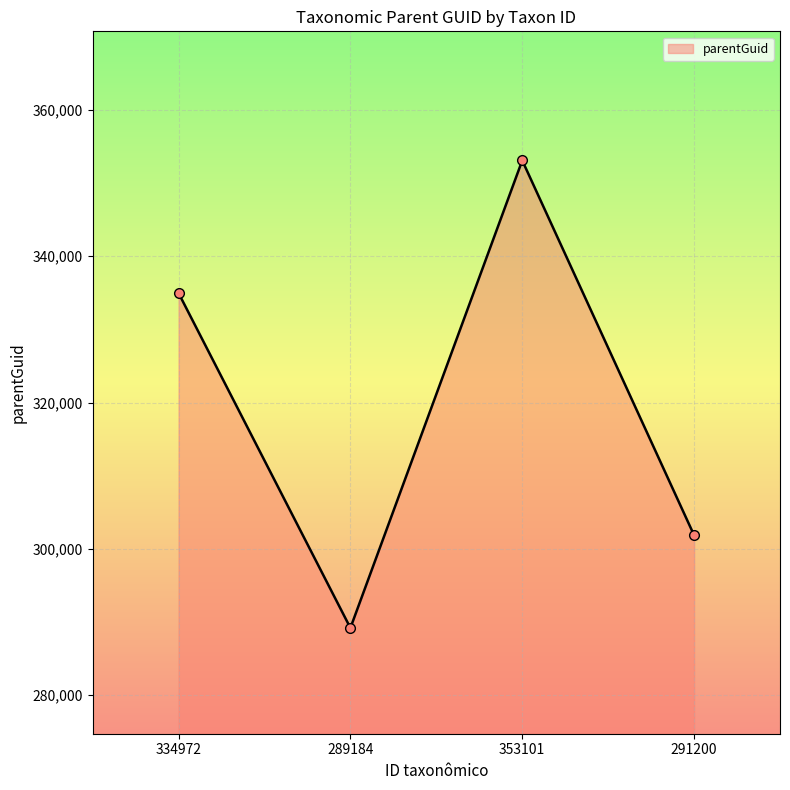

Reading left to right, extract all data points from this chart.

334972=334962	289184=289182	353101=353096	291200=301861